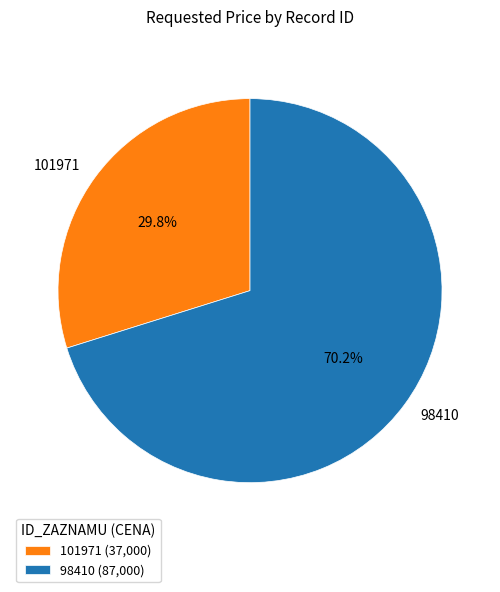

To the nearest percent, what portion does 101971 represent?

30%